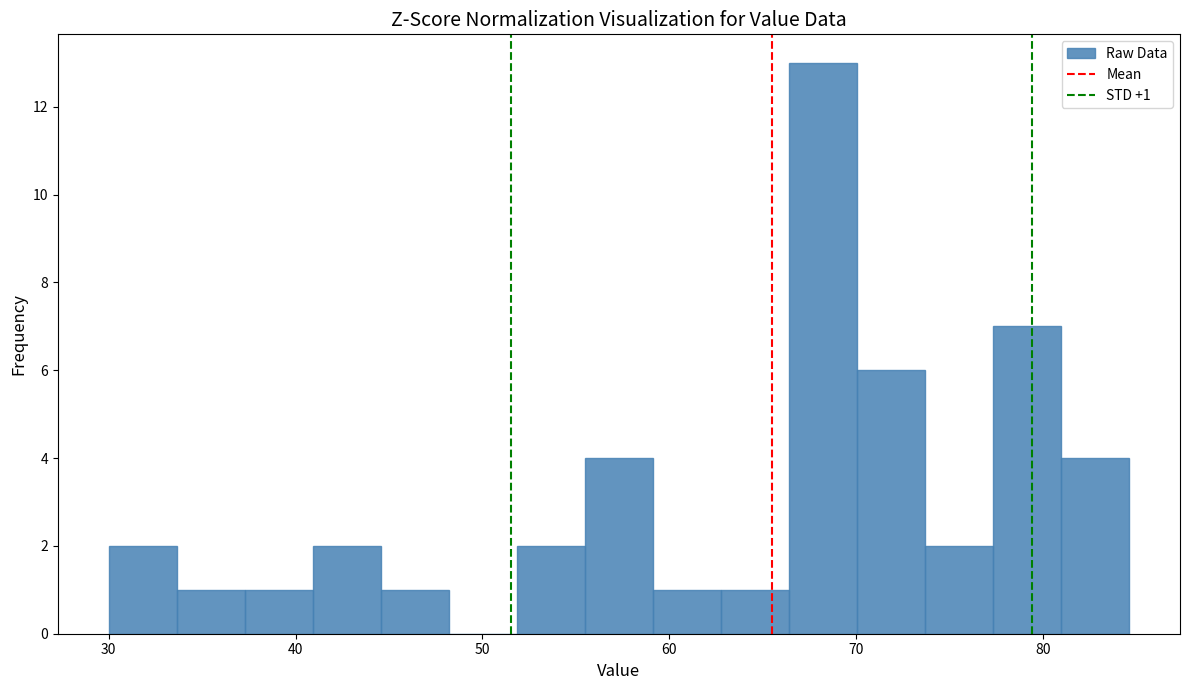

Around what value on the x-axis is the tallest bar? Give the approximate position of its centre, as read against the axis.

68